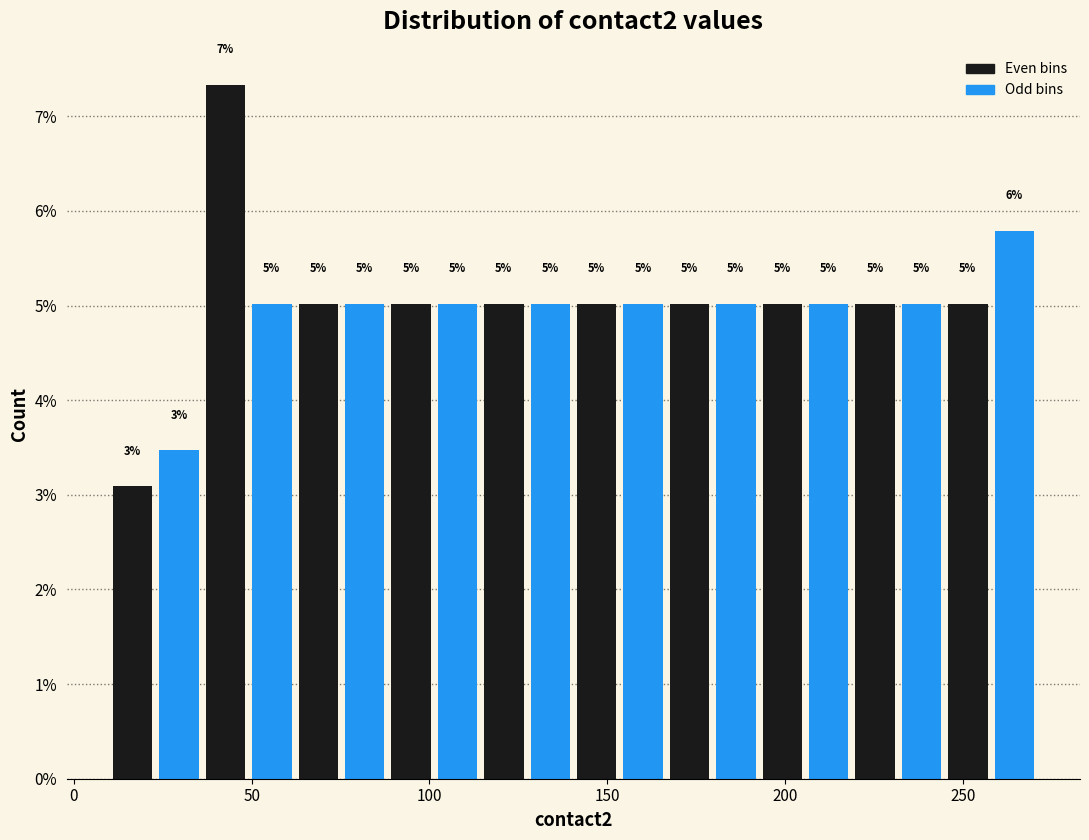

Read against the x-axis, roughly where is the centre of the tallest bar?

45